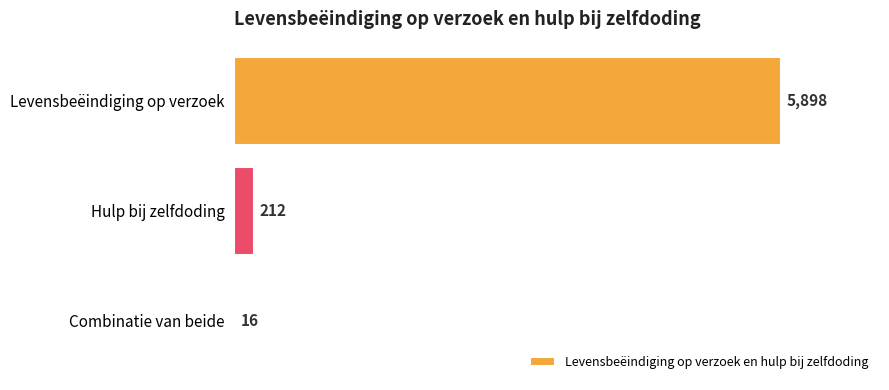

What is the sum of all values?

6126